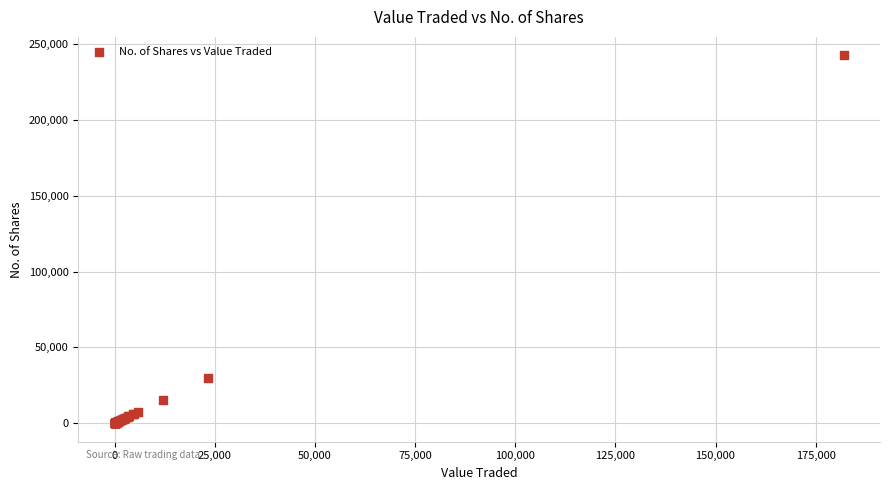

What Y value in the scatter plot is closest to 121315?

29710